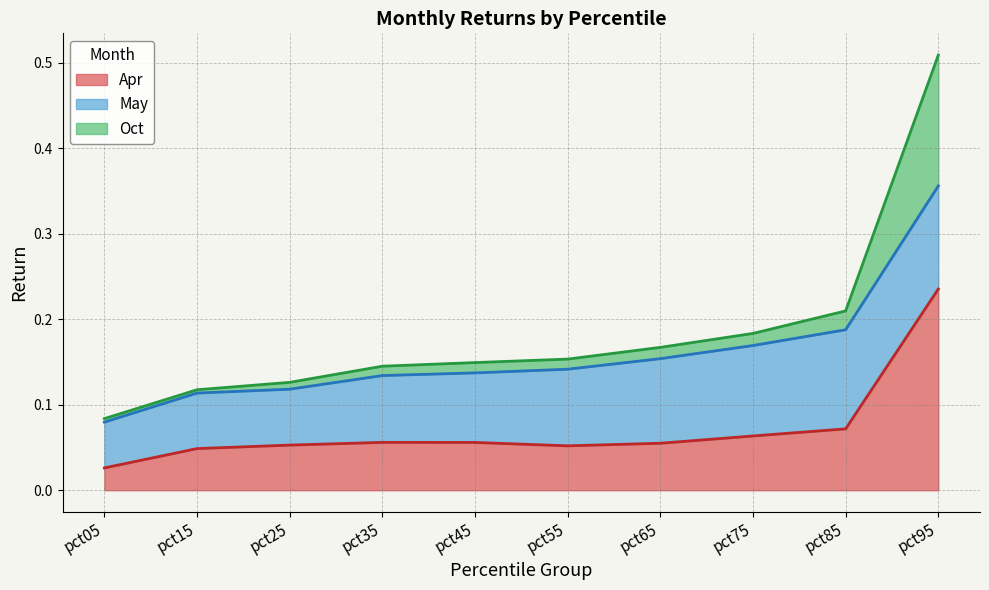

The value of Oct at pct45 is 0.1. True or false?

True